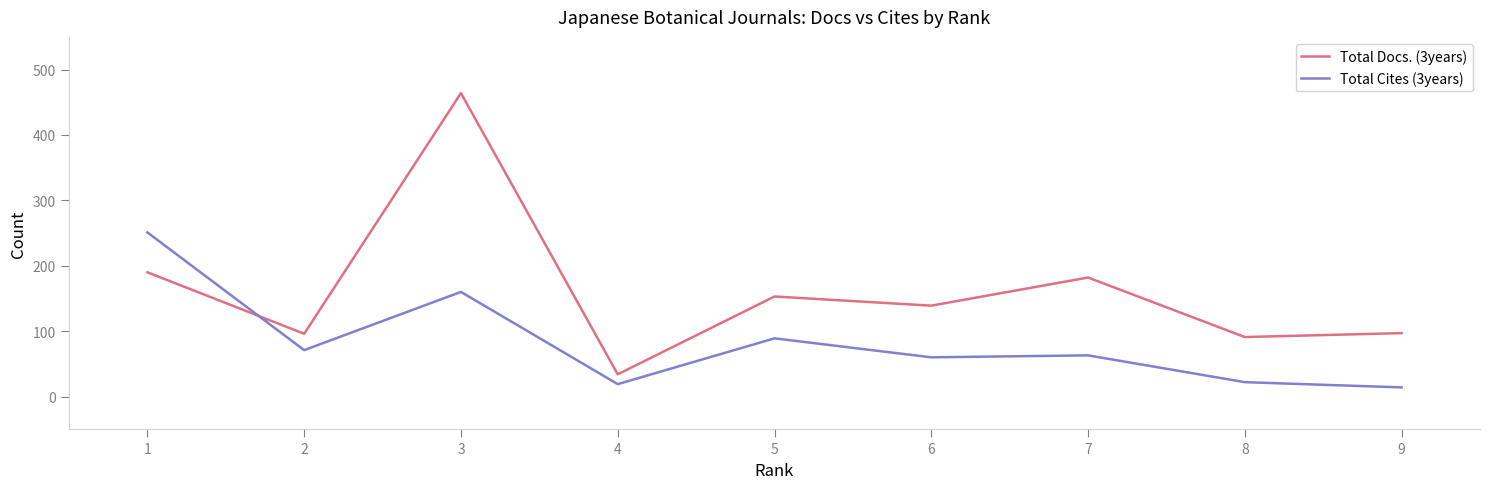

In Total Docs. (3years), how many points are higher than both neighbors (excluding endpoints)?

3